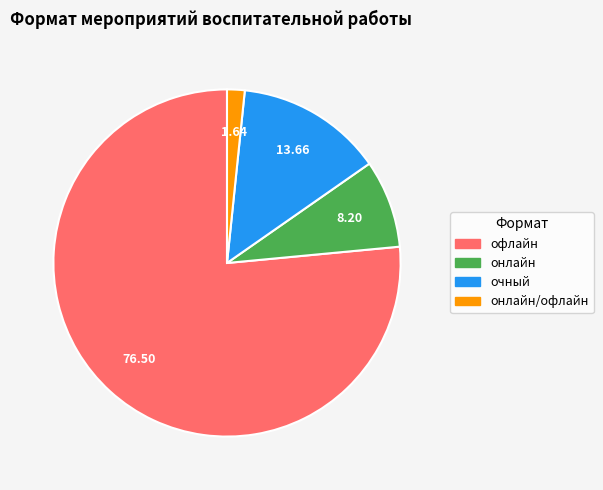

Is there a majority slice in this chart?

Yes